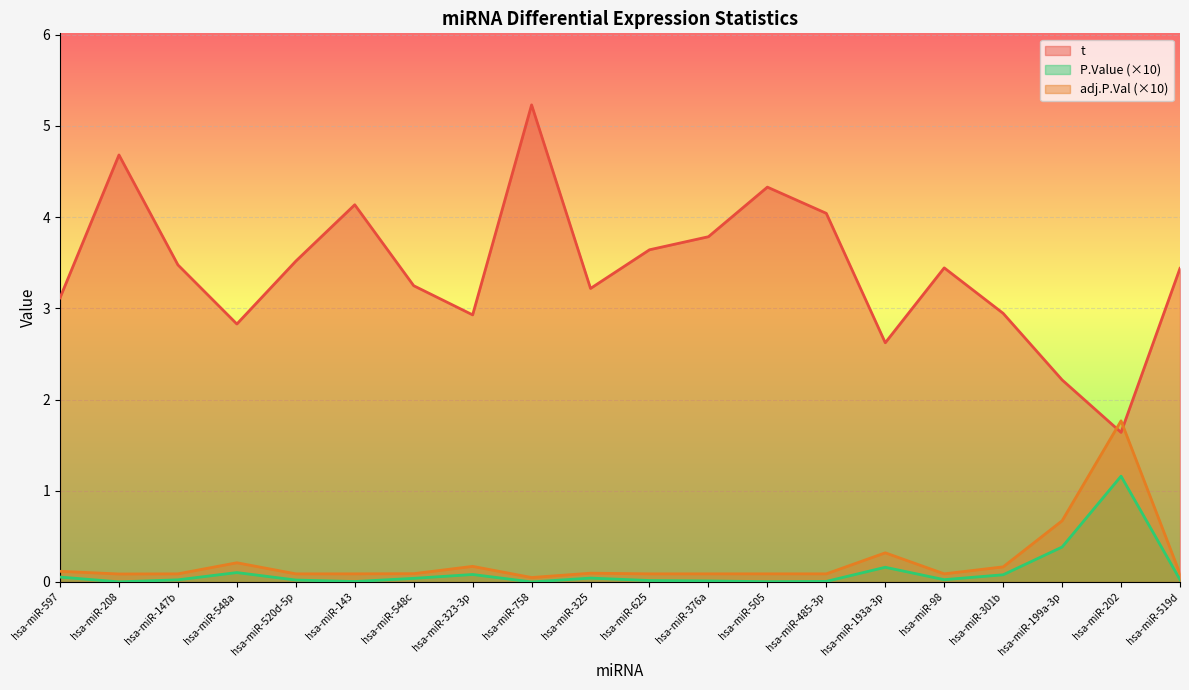

Reading right to left, transcribe all the data shown in this chart.

t: hsa-miR-519d=3.4	hsa-miR-202=1.6	hsa-miR-199a-3p=2.2	hsa-miR-301b=2.9	hsa-miR-98=3.4	hsa-miR-193a-3p=2.6	hsa-miR-485-3p=4.0	hsa-miR-505=4.3	hsa-miR-376a=3.8	hsa-miR-625=3.6	hsa-miR-325=3.2	hsa-miR-758=5.2	hsa-miR-323-3p=2.9	hsa-miR-548c=3.2	hsa-miR-143=4.1	hsa-miR-520d-5p=3.5	hsa-miR-548a=2.8	hsa-miR-147b=3.5	hsa-miR-208=4.7	hsa-miR-597=3.1
P.Value: hsa-miR-519d=0.0	hsa-miR-202=1.2	hsa-miR-199a-3p=0.4	hsa-miR-301b=0.1	hsa-miR-98=0.0	hsa-miR-193a-3p=0.2	hsa-miR-485-3p=0.0	hsa-miR-505=0.0	hsa-miR-376a=0.0	hsa-miR-625=0.0	hsa-miR-325=0.0	hsa-miR-758=0.0	hsa-miR-323-3p=0.1	hsa-miR-548c=0.0	hsa-miR-143=0.0	hsa-miR-520d-5p=0.0	hsa-miR-548a=0.1	hsa-miR-147b=0.0	hsa-miR-208=0.0	hsa-miR-597=0.1
adj.P.Val: hsa-miR-519d=0.1	hsa-miR-202=1.8	hsa-miR-199a-3p=0.7	hsa-miR-301b=0.2	hsa-miR-98=0.1	hsa-miR-193a-3p=0.3	hsa-miR-485-3p=0.1	hsa-miR-505=0.1	hsa-miR-376a=0.1	hsa-miR-625=0.1	hsa-miR-325=0.1	hsa-miR-758=0.0	hsa-miR-323-3p=0.2	hsa-miR-548c=0.1	hsa-miR-143=0.1	hsa-miR-520d-5p=0.1	hsa-miR-548a=0.2	hsa-miR-147b=0.1	hsa-miR-208=0.1	hsa-miR-597=0.1